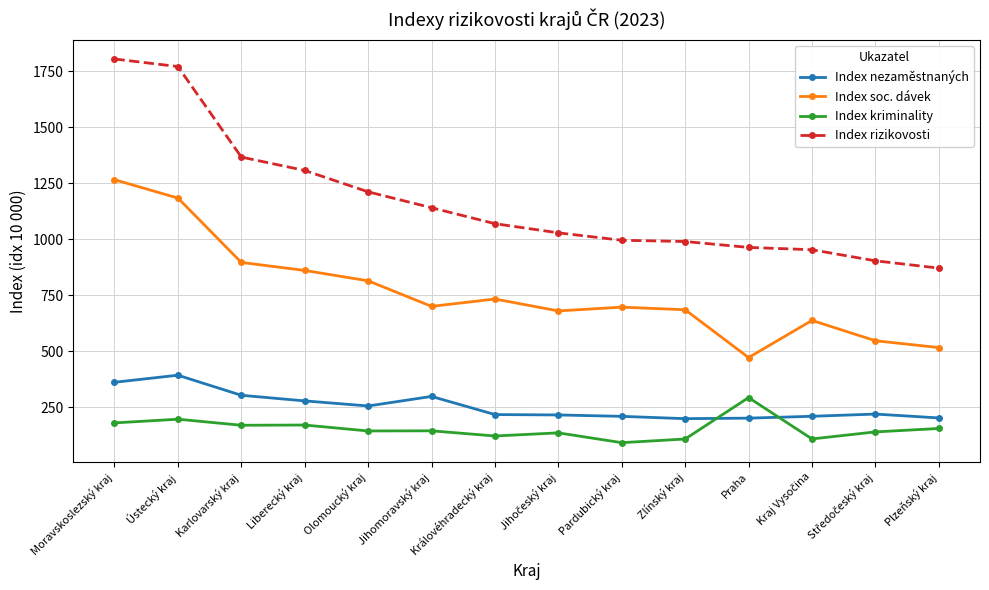

What is the difference between the maximum and minimum values in the Index kriminality series?

201.5